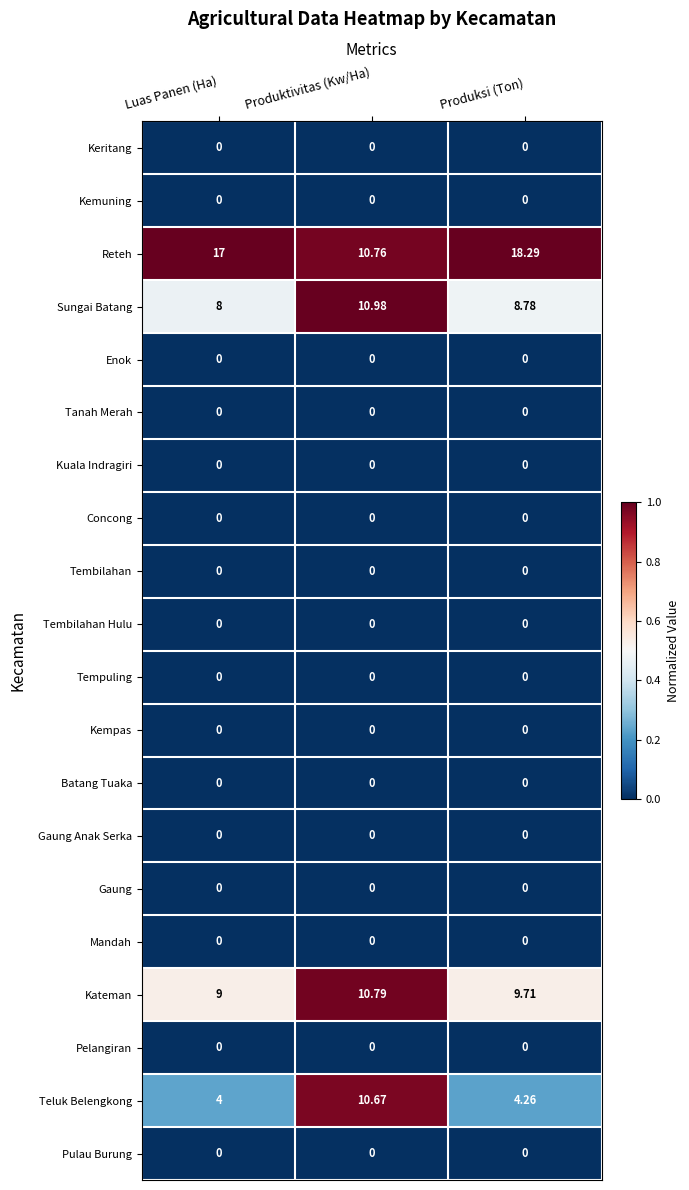

How many categories are shown in the chart?

3